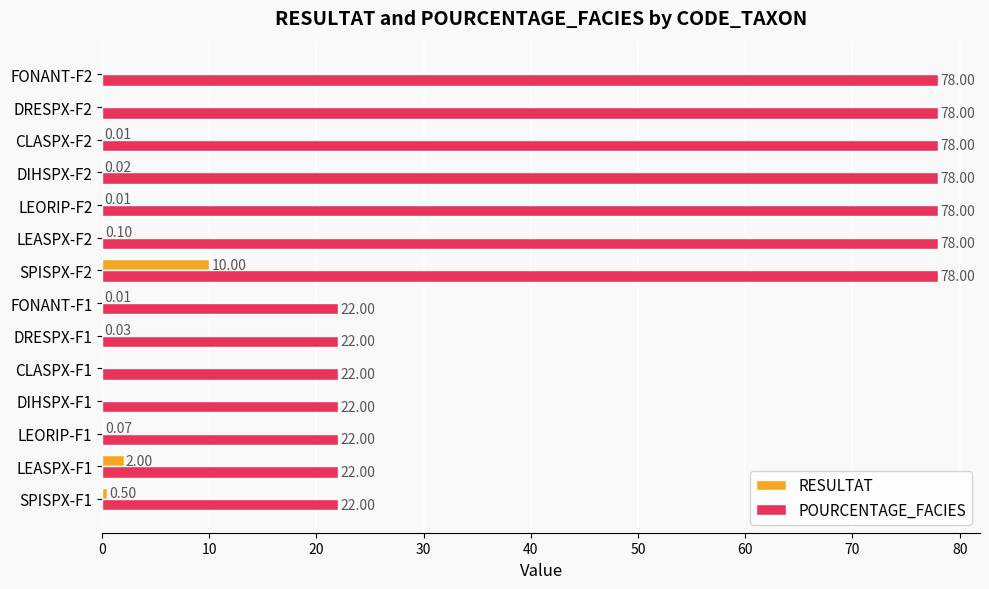

What is the maximum value for RESULTAT?

10.0